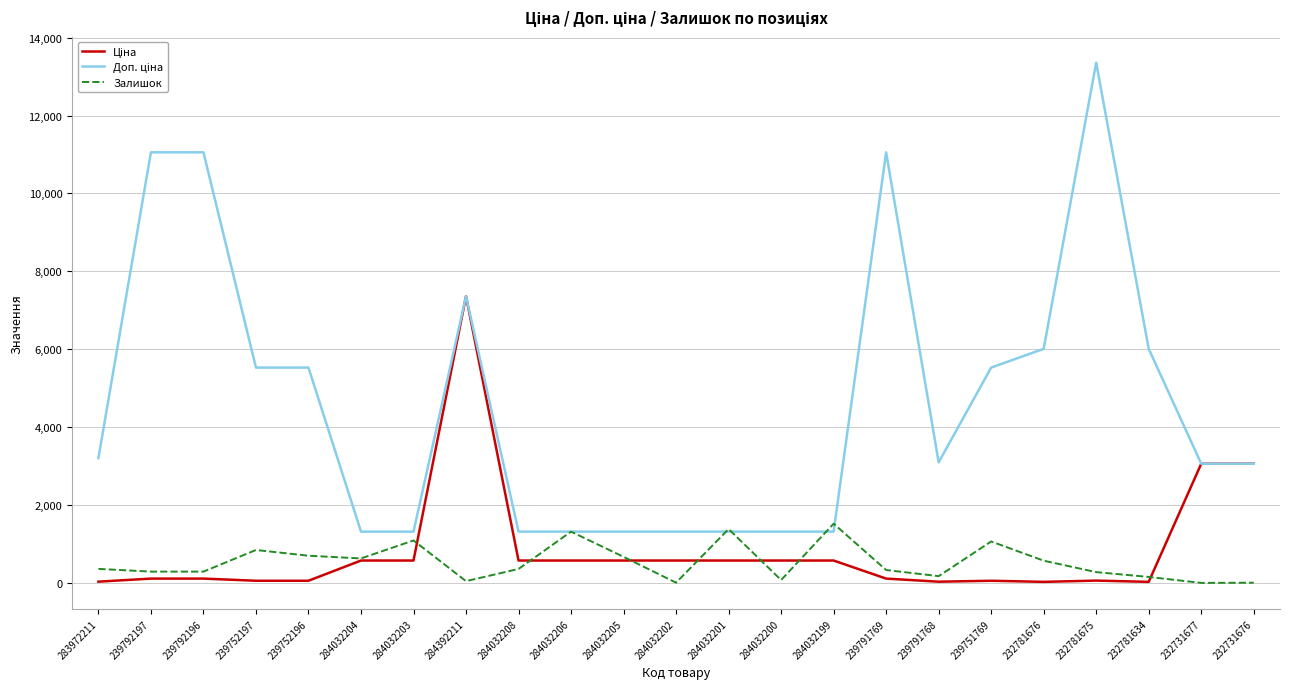

Count the number of data series in this chart.

3